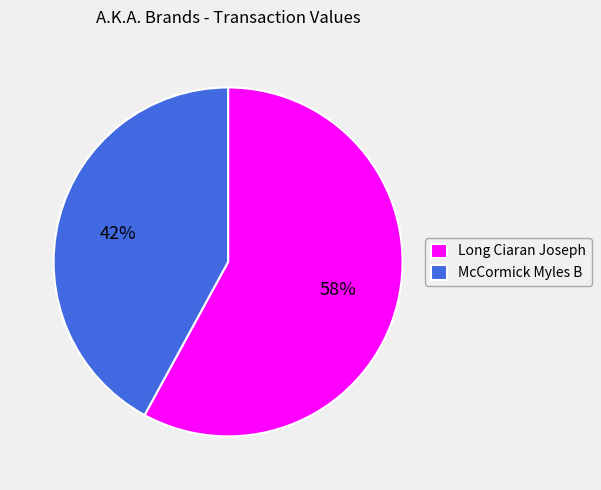

The McCormick Myles B slice represents 42% of the pie. True or false?

True